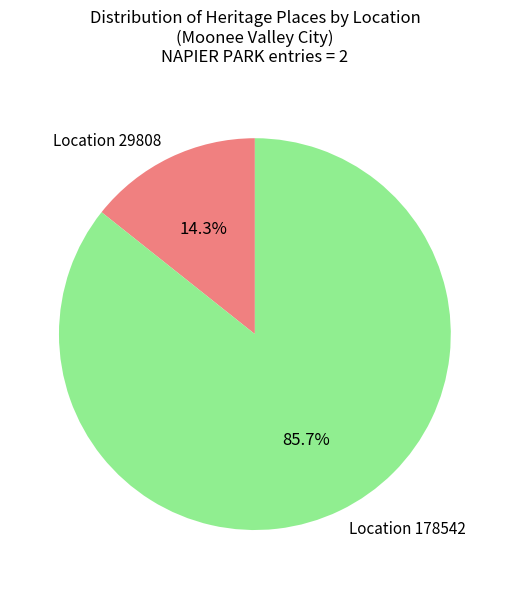

Which category has the smallest portion of the pie?

Location 29808